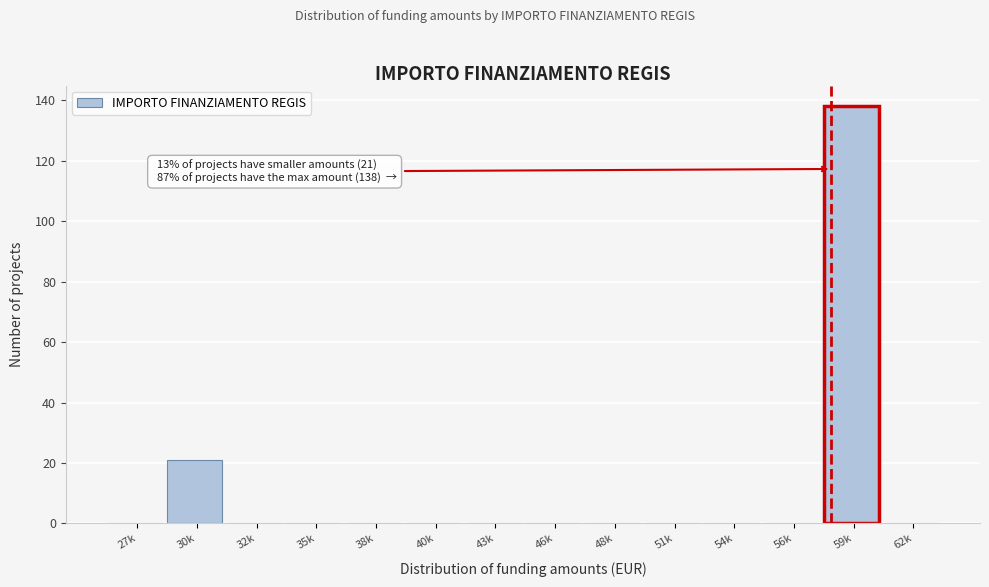

Reading left to right, what are all the values shown in this chart?

27k=0	30k=21	32k=0	35k=0	38k=0	40k=0	43k=0	46k=0	48k=0	51k=0	54k=0	56k=0	59k=138	62k=0